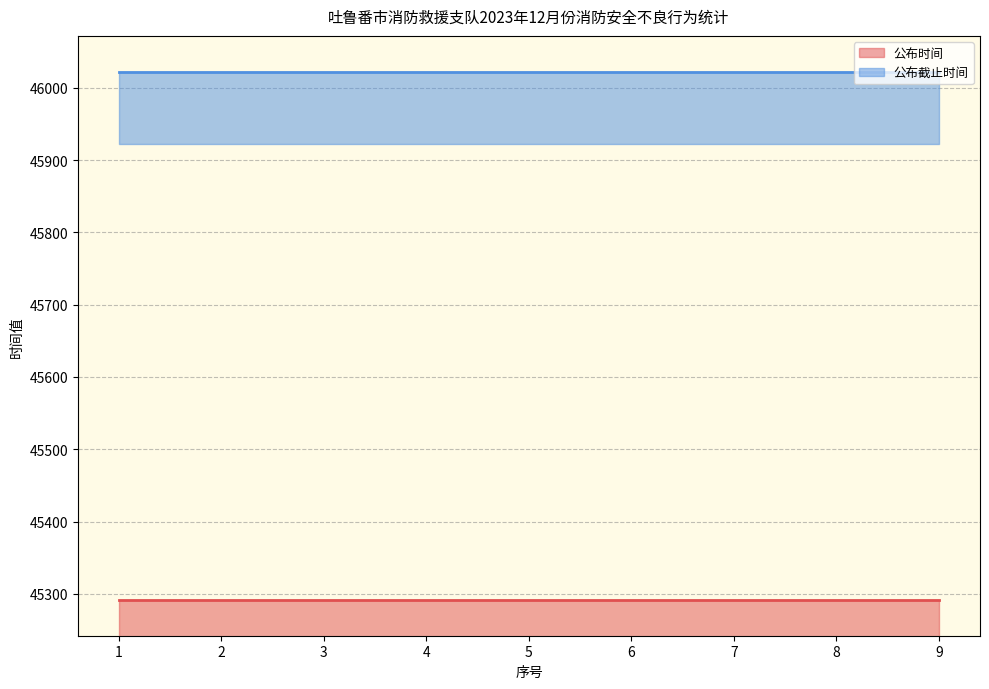

Which series has the largest total across all categories?

公布截止时间